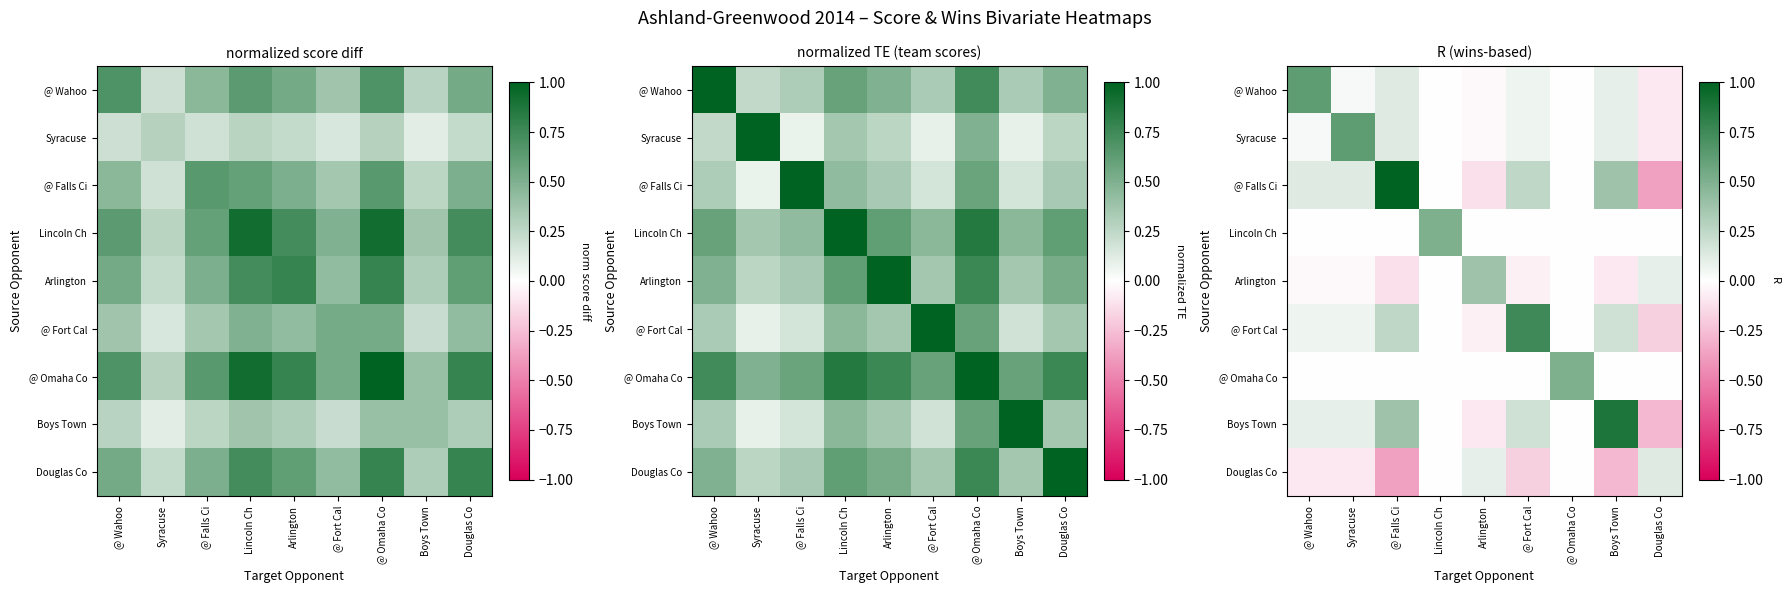

Read the @ Wahoo value at @ Wahoo.

0.6